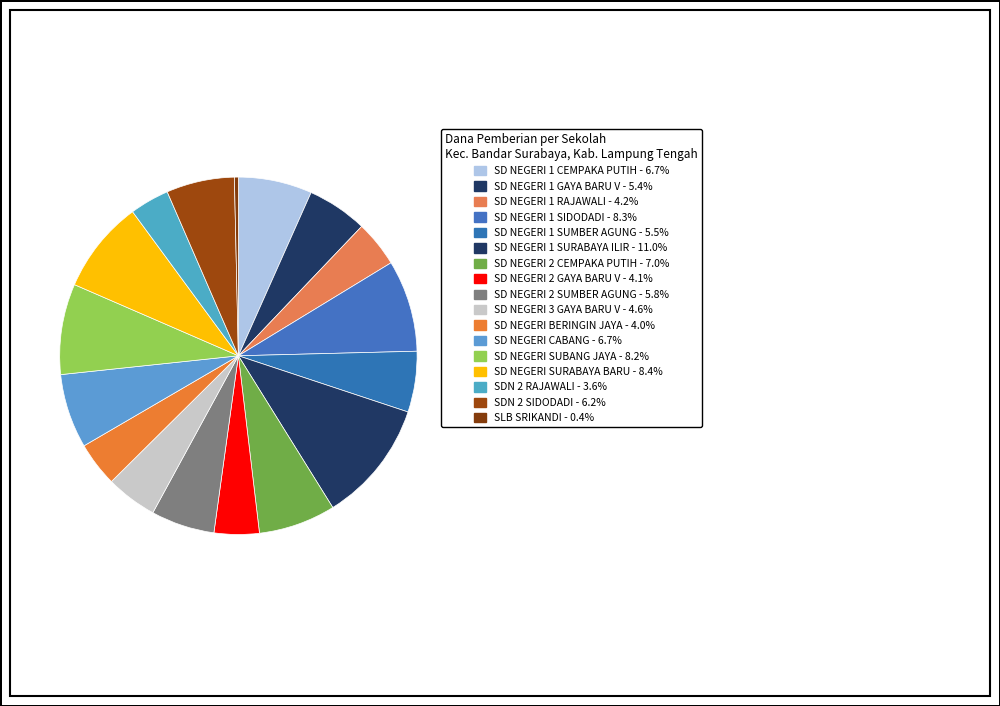

Which slice is the smallest?

SLB SRIKANDI